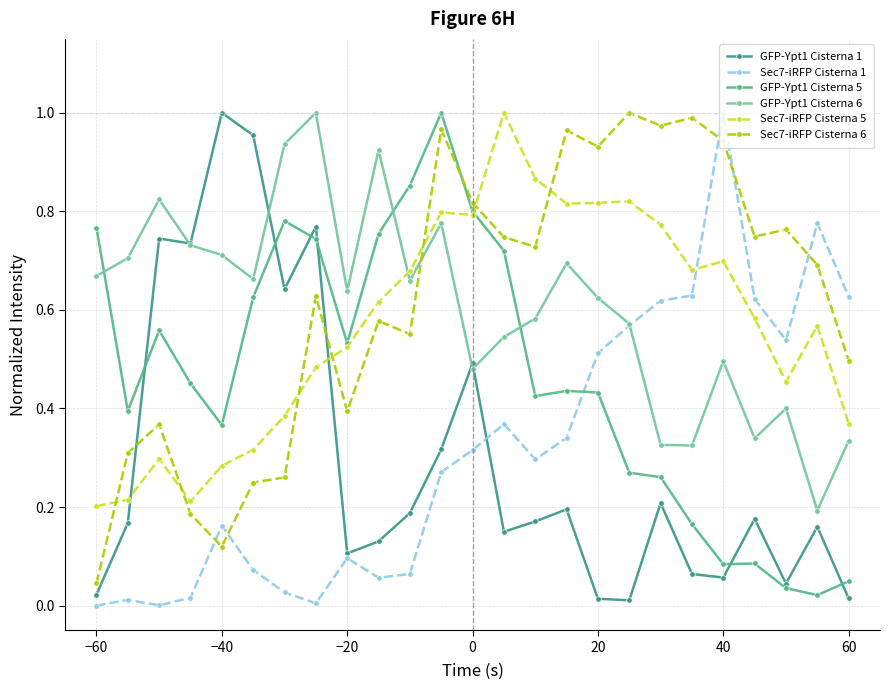

Is this an area chart (filled region under the line)?

No